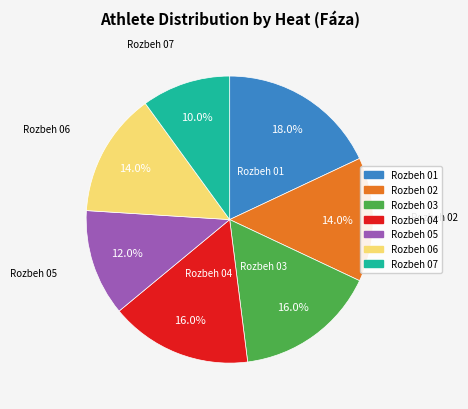

Count the number of slices in the pie.

7